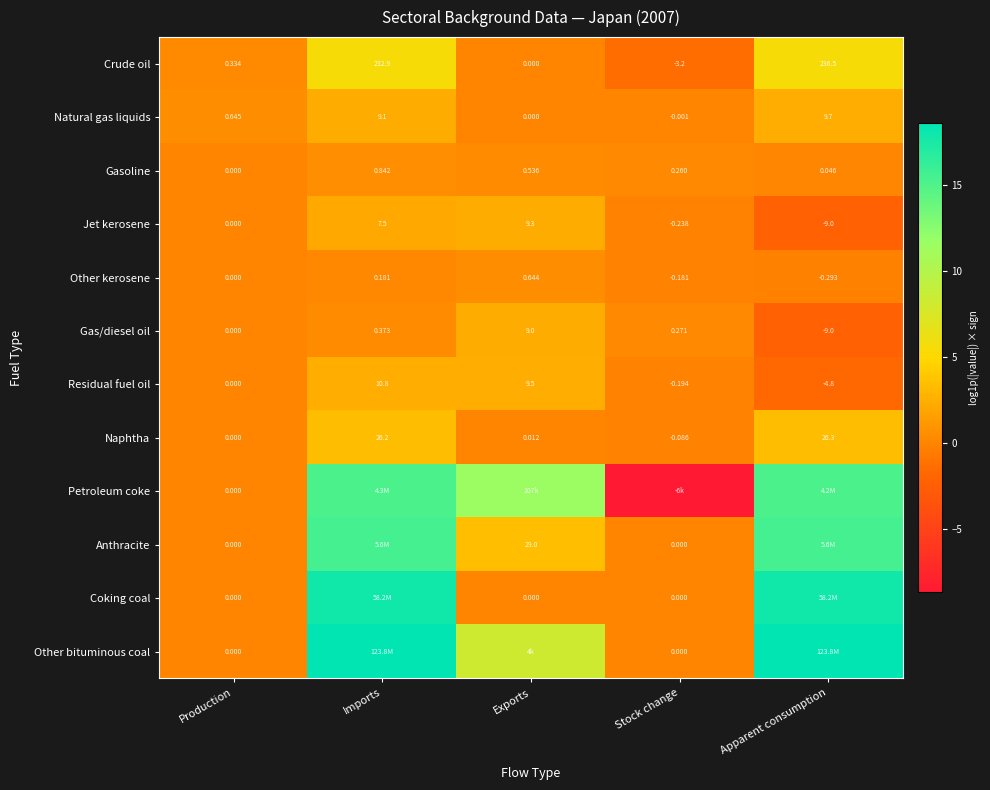

Between Production and Stock change, which is larger?

Production